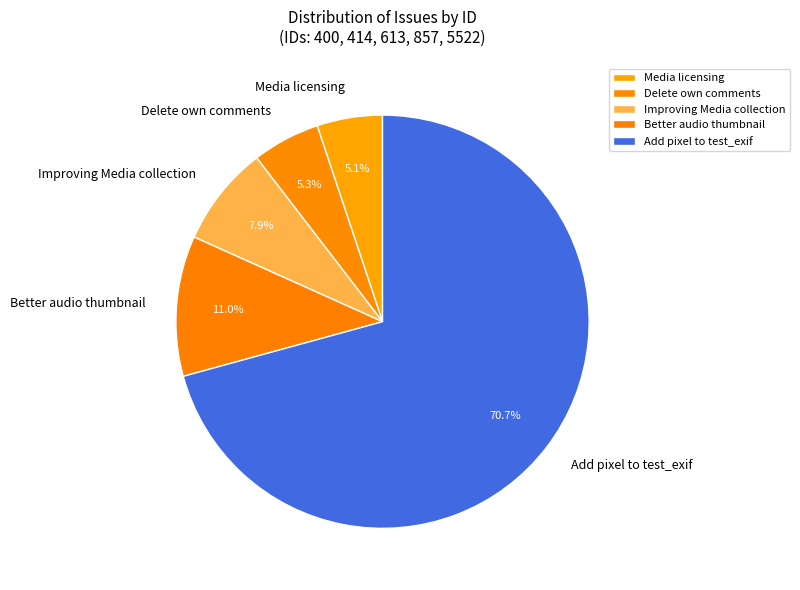

Is the sum of Delete own comments and Improving Media collection greater than half?

No